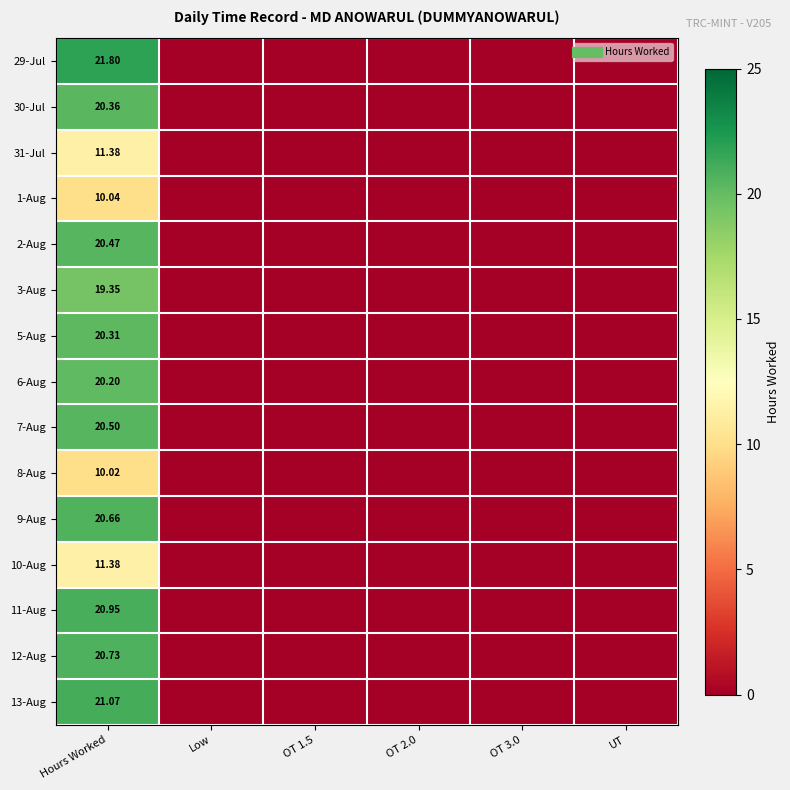

List the series in order of their peak value, highest first.

29-Jul, 13-Aug, 11-Aug, 12-Aug, 9-Aug, 7-Aug, 2-Aug, 30-Jul, 5-Aug, 6-Aug, 3-Aug, 31-Jul, 10-Aug, 1-Aug, 8-Aug